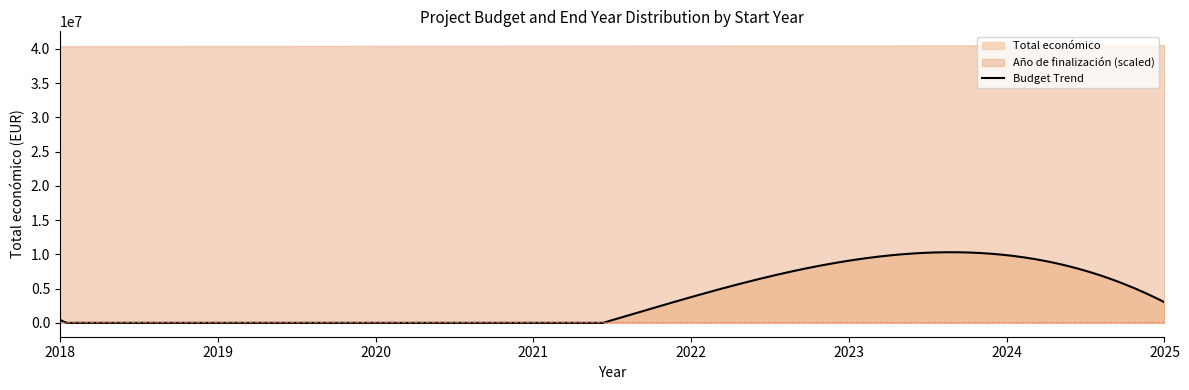

What is the highest value of the Budget Trend series?

10313490.0